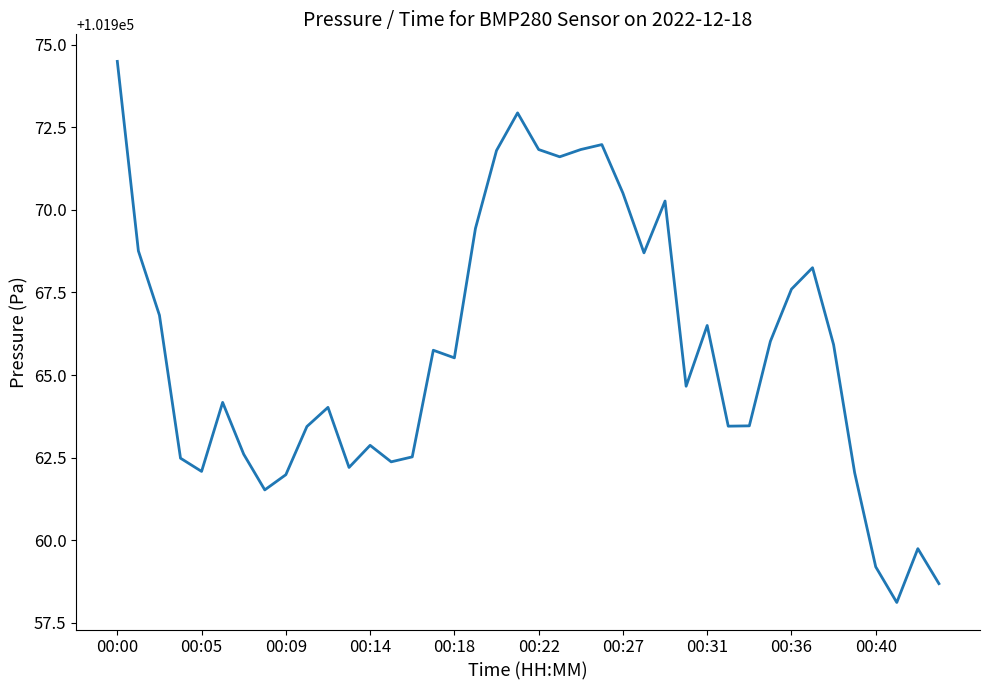

What is the maximum value shown in the chart?

101974.5